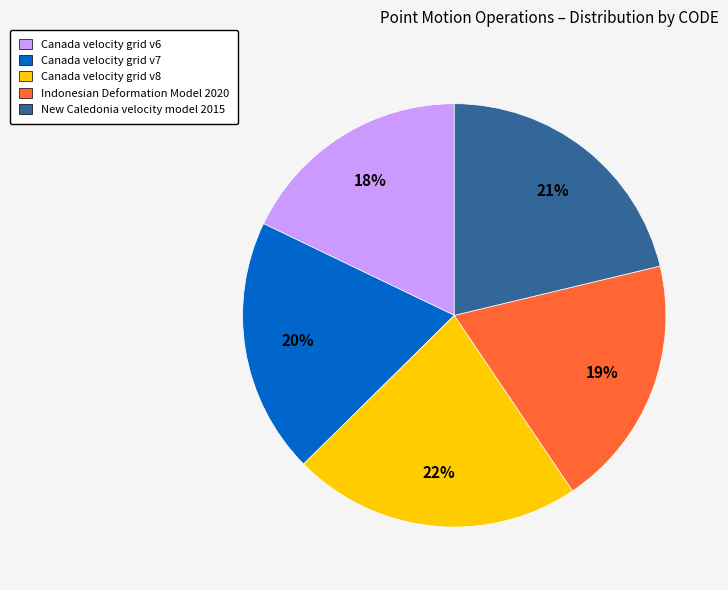

How many segments does this pie chart have?

5